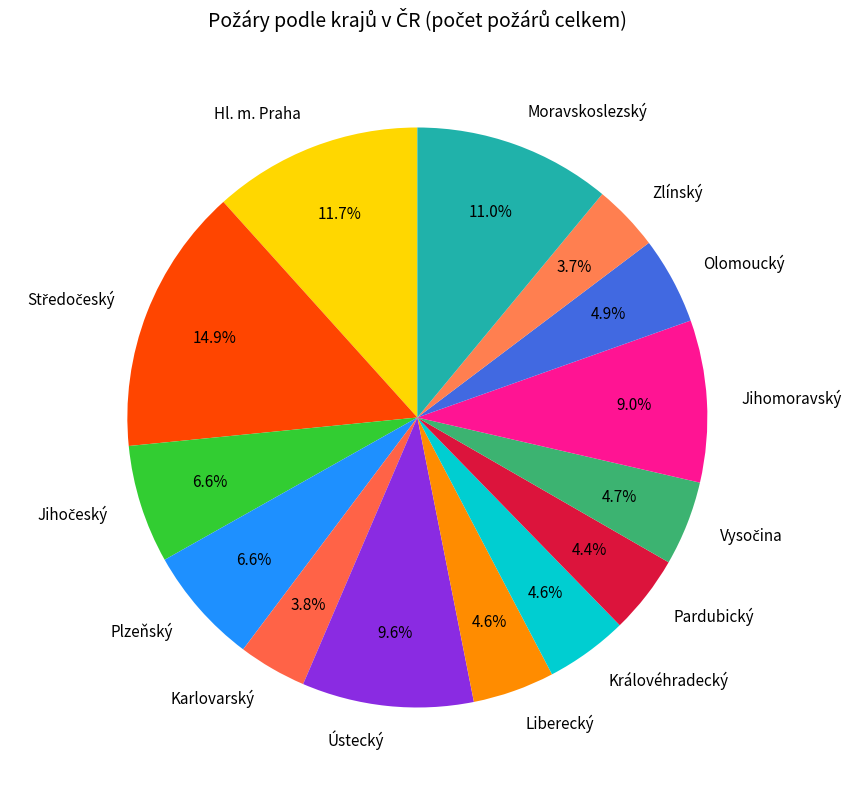

What percentage is the Zlínský slice, to the nearest percent?

4%